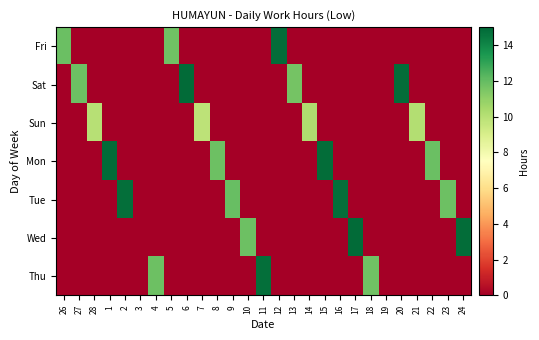

How many series are shown in this chart?

7